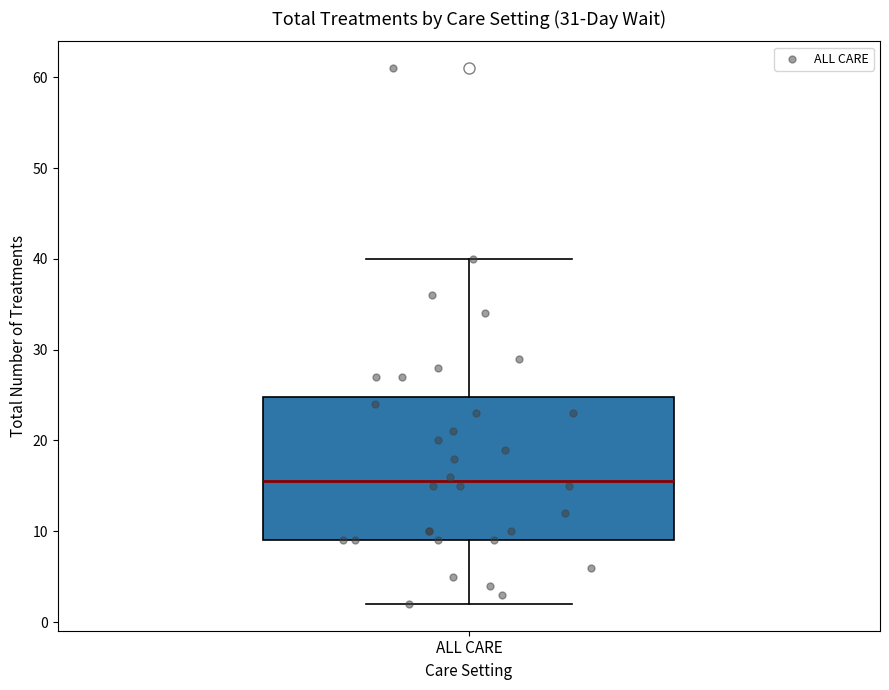

Read this box plot against the y-axis: the position of the median line, the range covered by the box, and the ends of both whiskers. The values are not printed on the chart, so give them approximately, as read against the axis.

median 16, box 9 to 25, whiskers 2 to 40